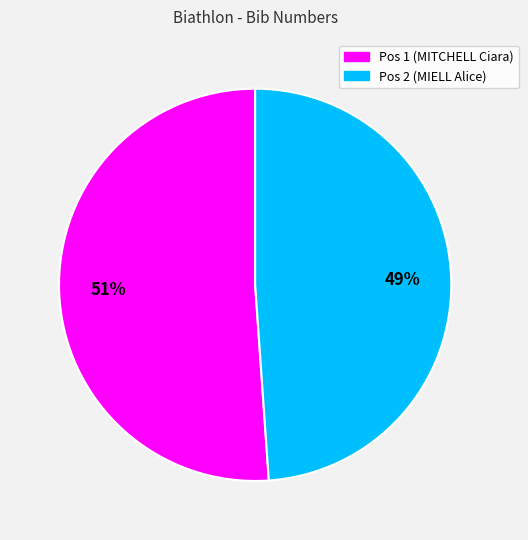

Which category has the smallest portion of the pie?

Pos 2 (MIELL Alice)